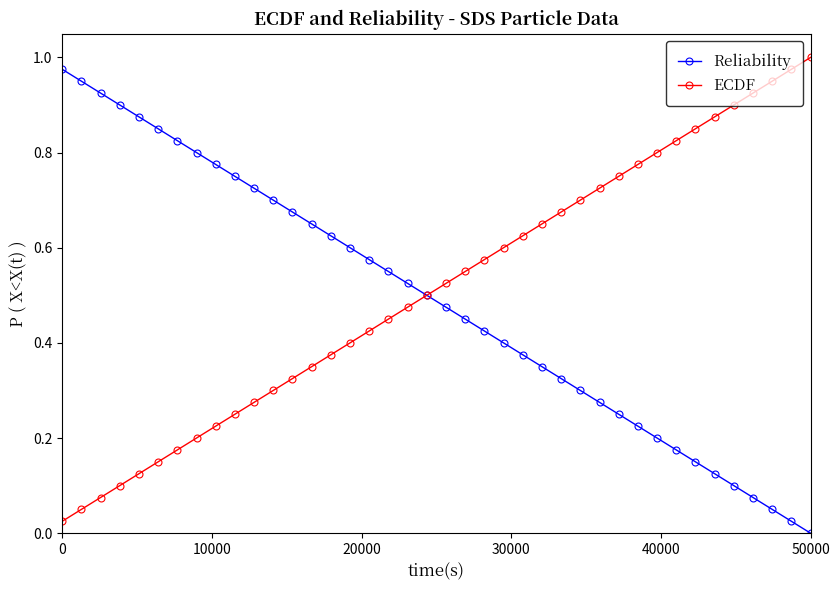

True or false: Reliability has more than 1 interior local peaks.

False